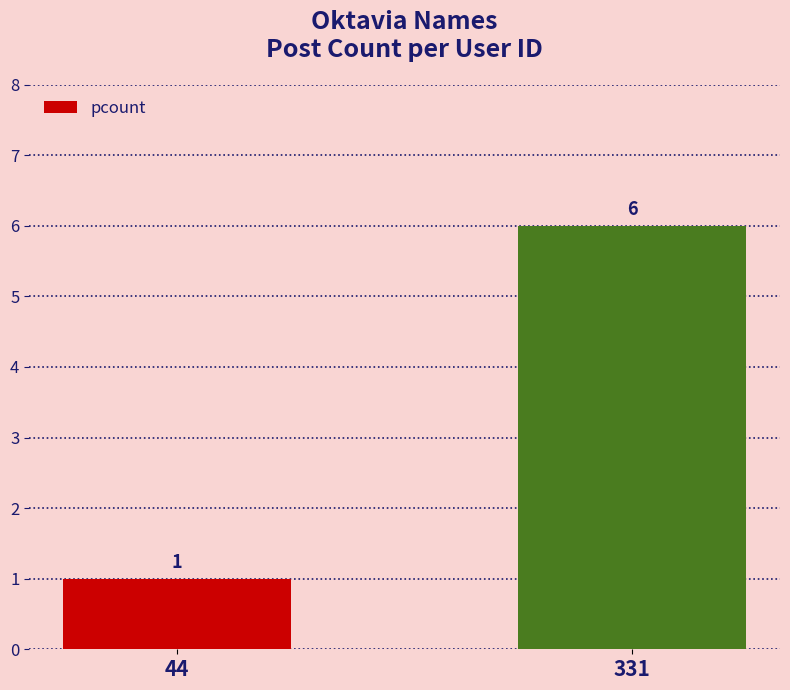

The chart shows a value of 2 at 44. True or false?

False